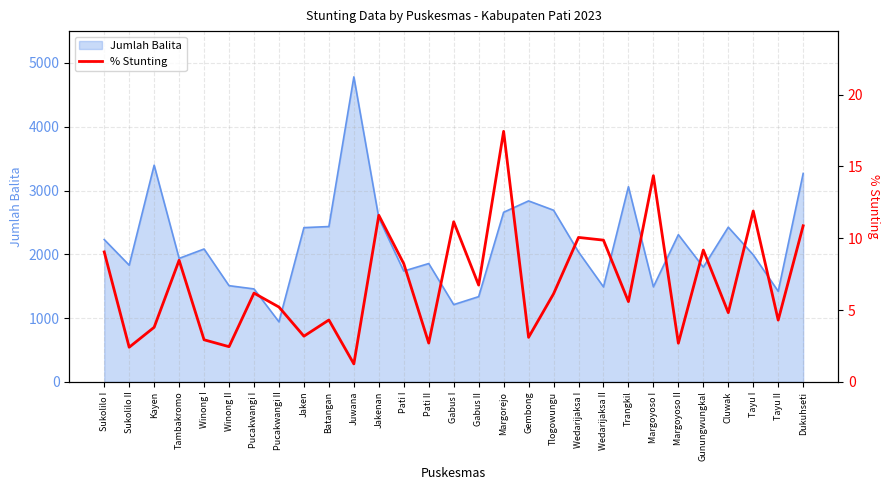

What is the lowest value of the Jumlah Balita series?

941